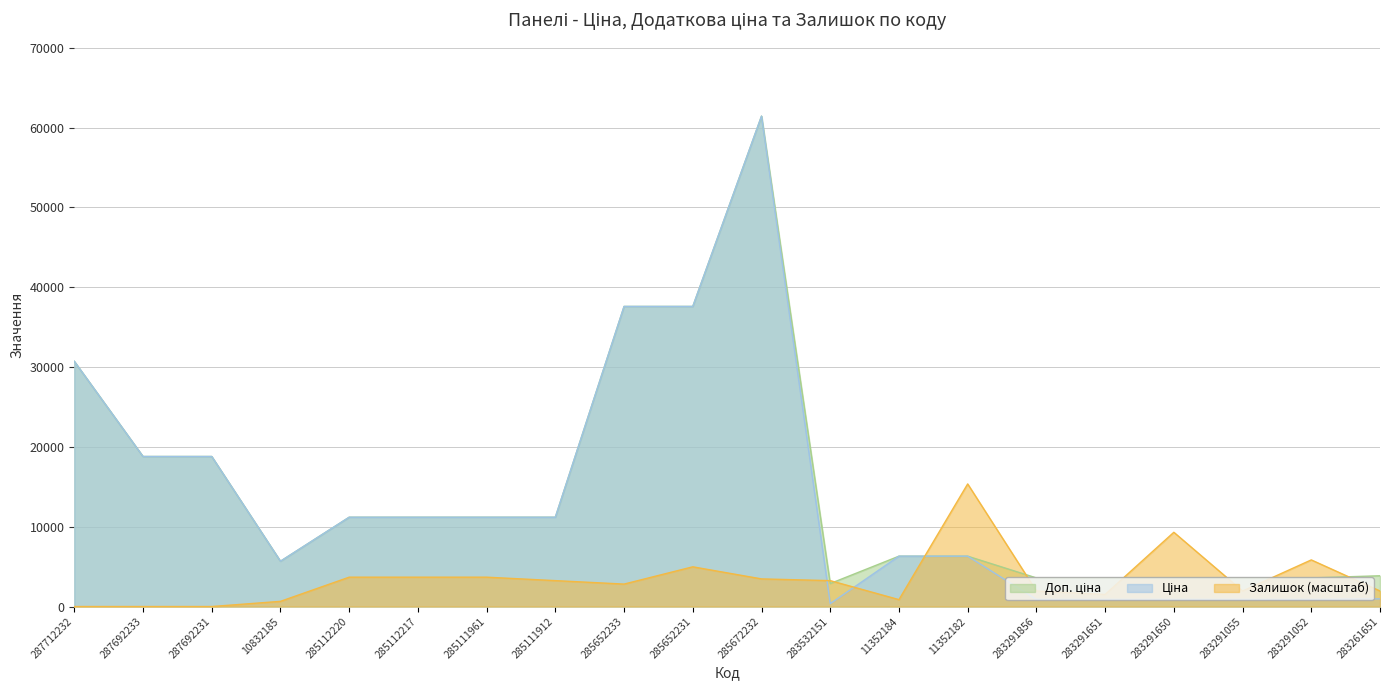

At which category does Доп. ціна reach its first local peak?

285672232